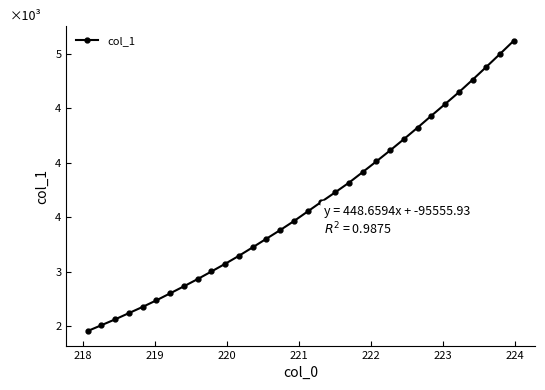

What is the value of the 14th point from the left?

3302.6